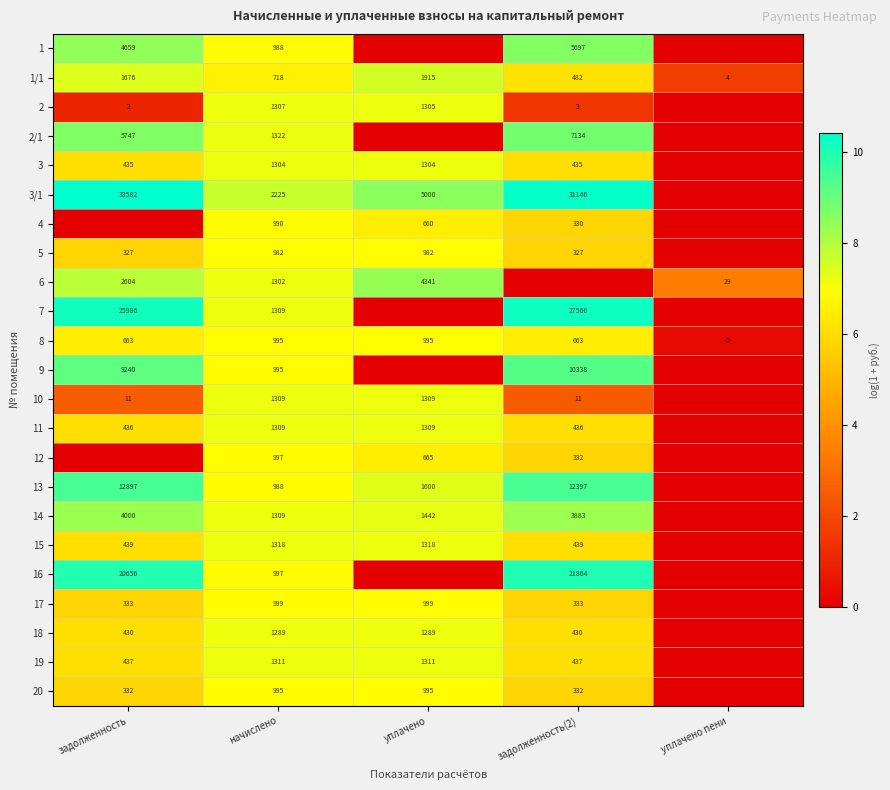

The 14 series shows 1489 at задолженность(2). True or false?

False